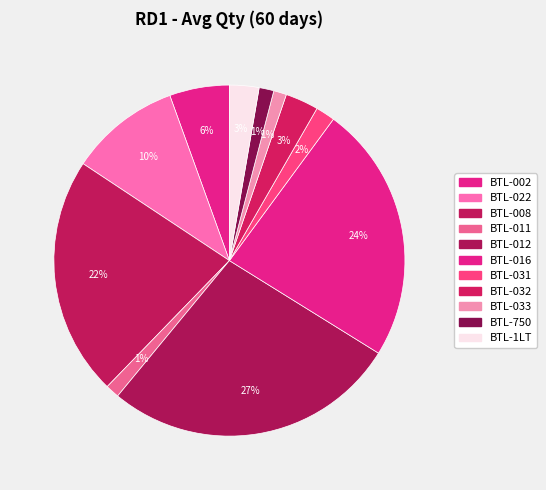

How many slices are in this pie chart?

11